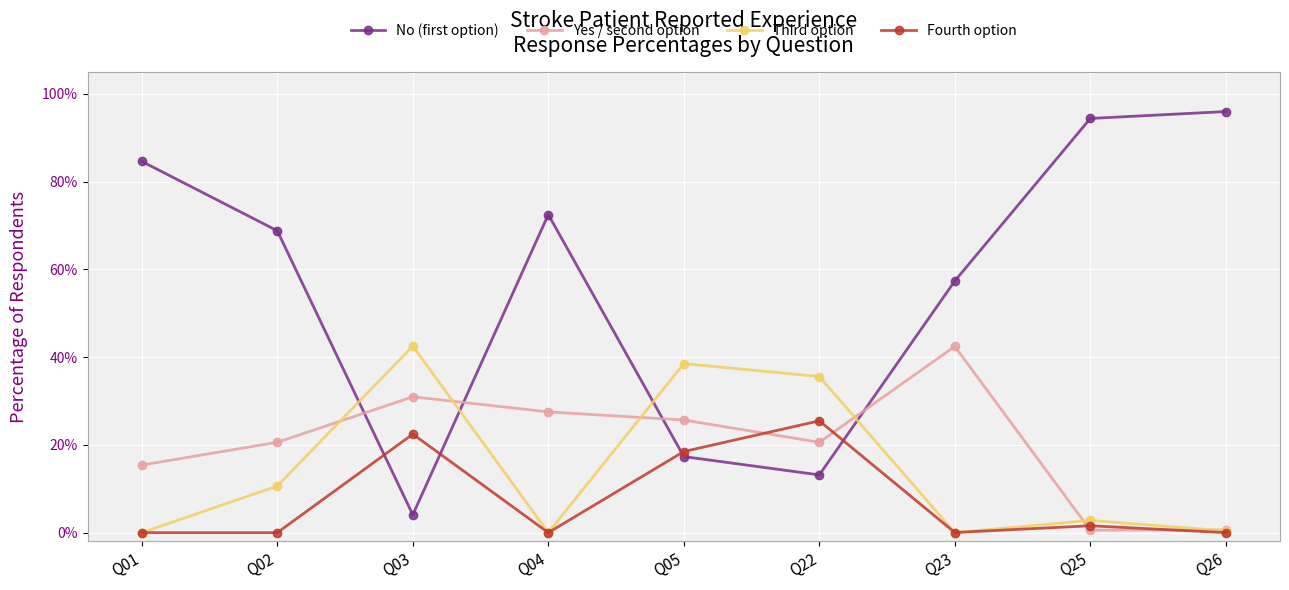

What are all the series names shown in the legend?

No (first option), Yes / second option, Third option, Fourth option